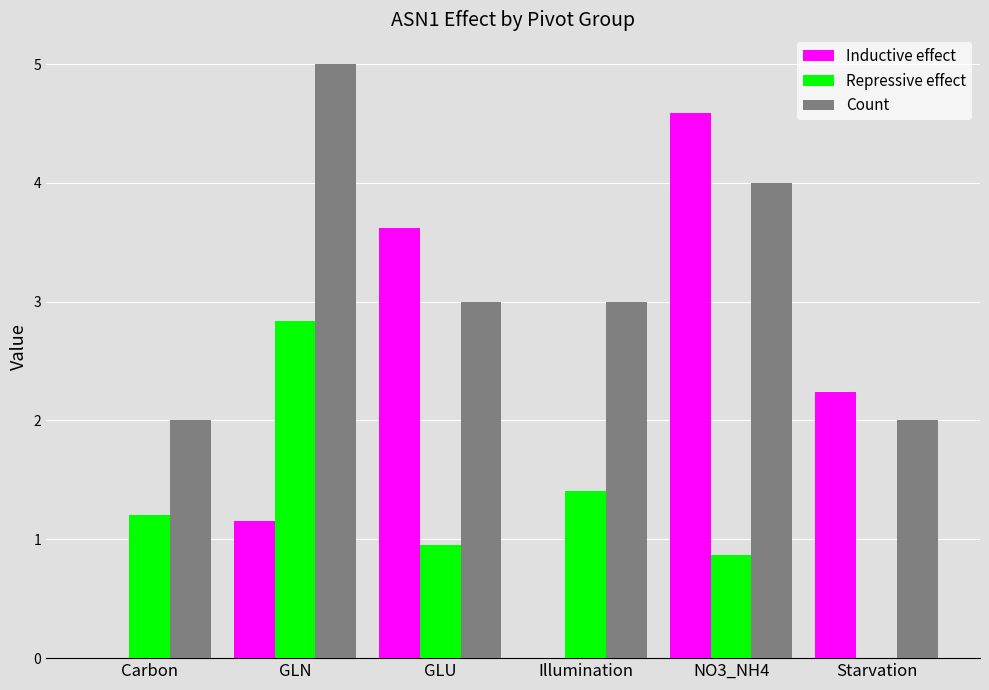

What is the sum of the Inductive effect values at GLN and Starvation?

3.4